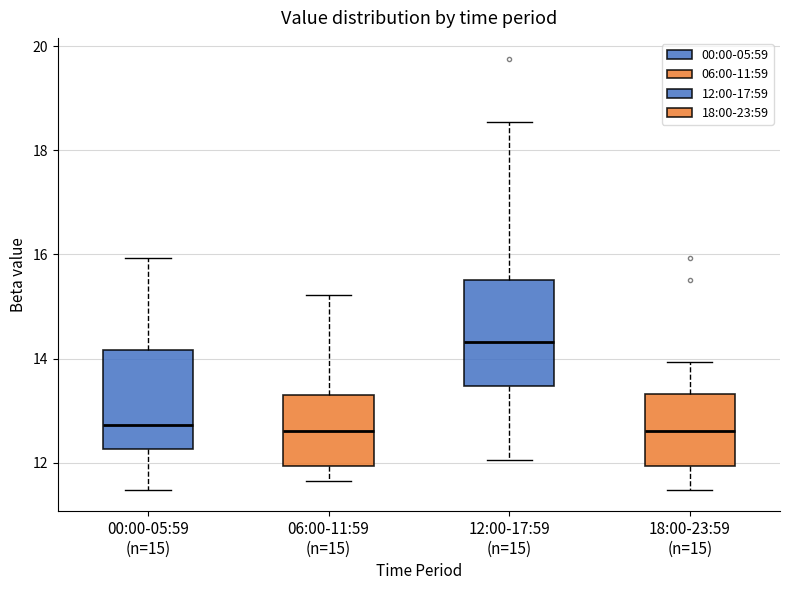

Where is the lower edge of the box for 12:00-17:59 (n=15) on the y-axis? The values are not printed on the chart, so give them approximately, as read against the axis.

13.4